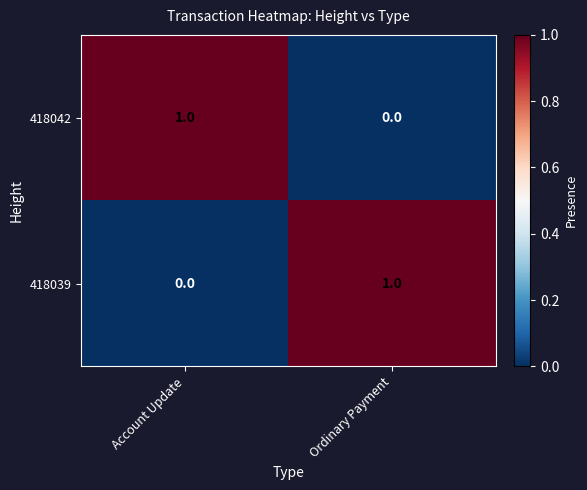

At which label is 418042 closest to 0?

Ordinary Payment